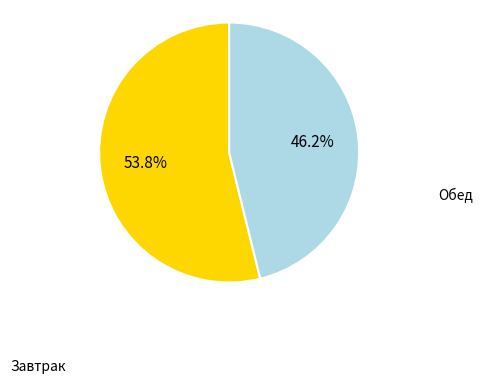

Does any single category account for the majority?

Yes